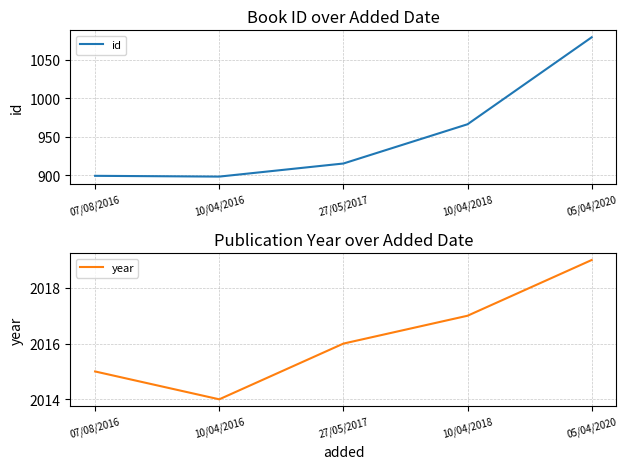

At how many categories does at least one series exceed 1968?

5